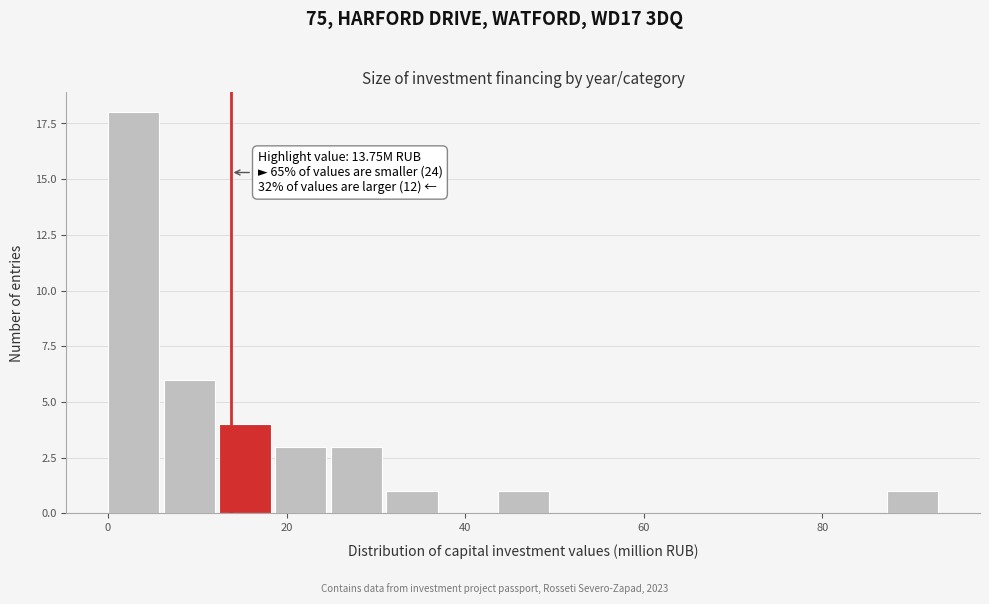

Around what value on the x-axis is the tallest bar? Give the approximate position of its centre, as read against the axis.

2